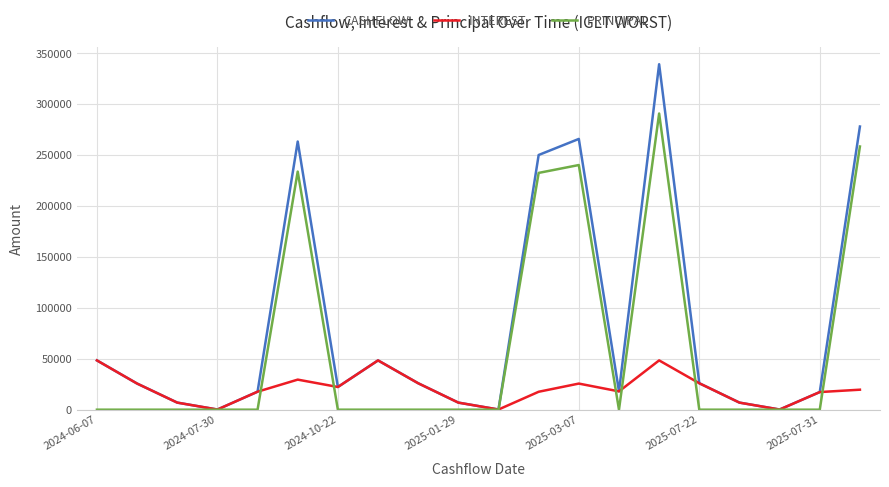

What is the highest value of the INTEREST series?

48391.1